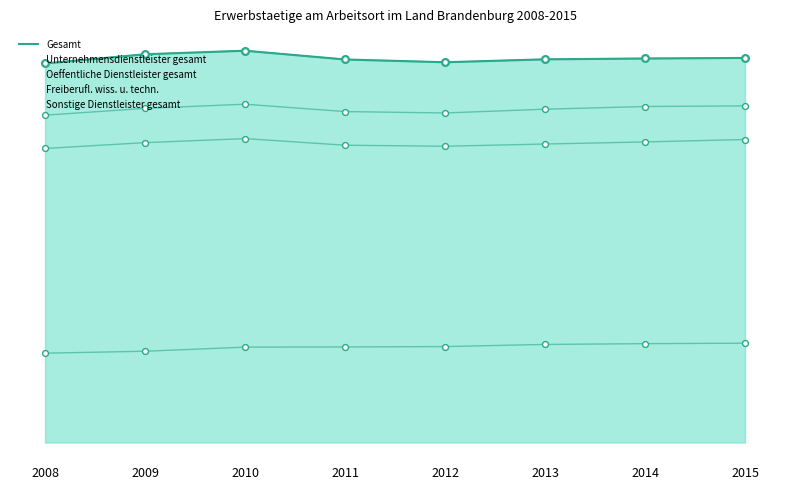

Between 2013 and 2014, which is larger?

2014